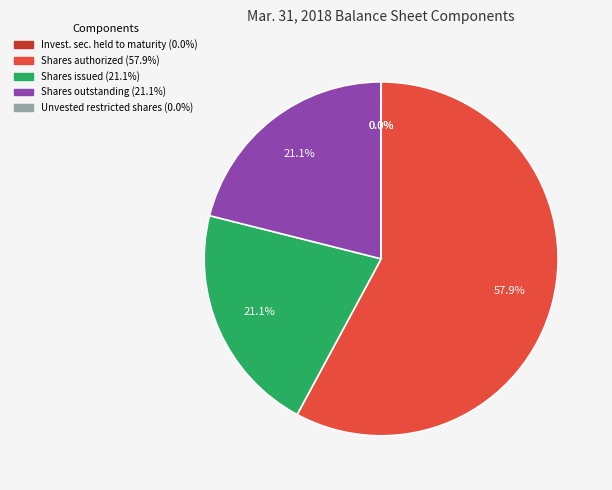

Is there any slice that represents more than half of the pie?

Yes